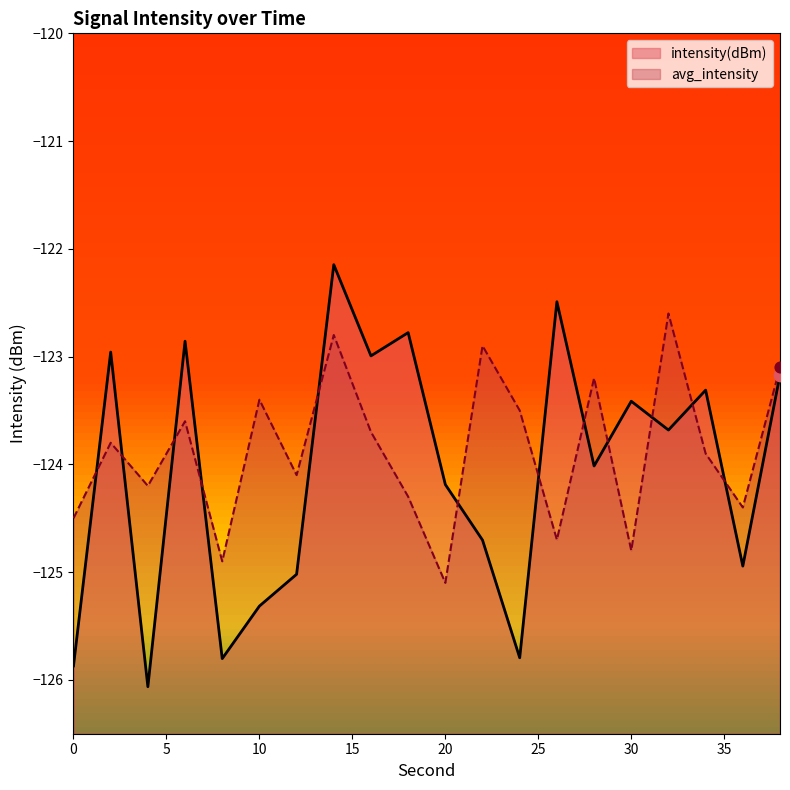

What is the total value across all series at 34?

-247.2